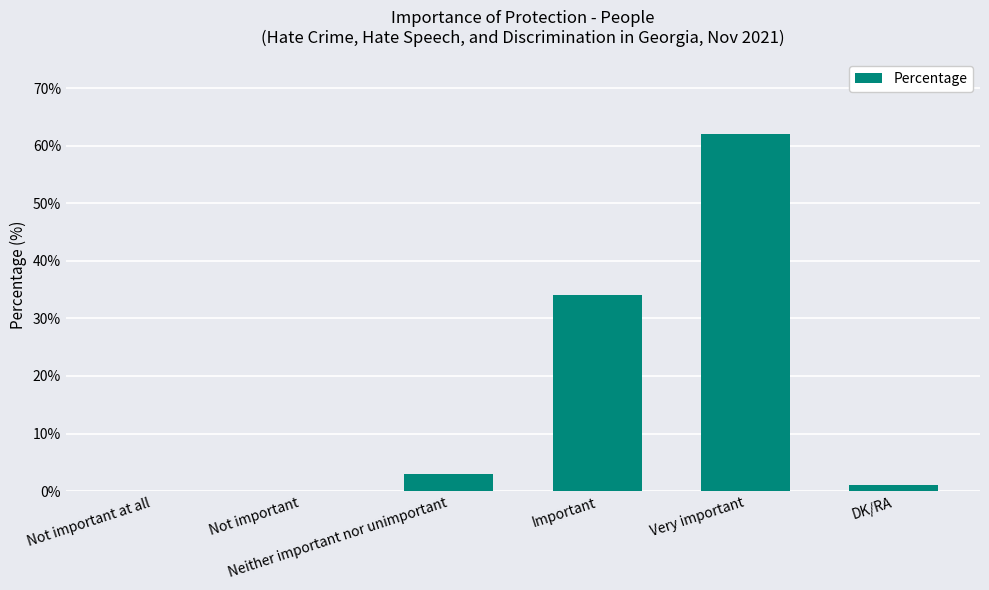

What is the greatest value displayed?

62